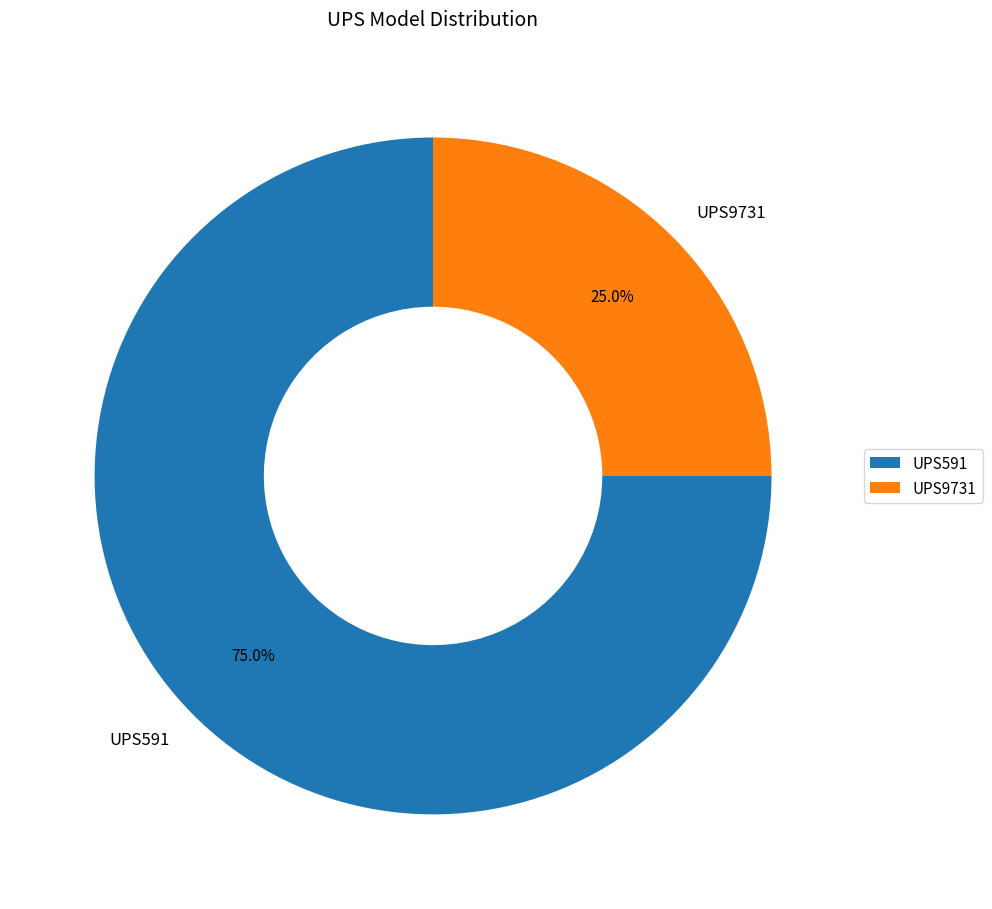

Does UPS9731 account for over 50% of the chart?

No